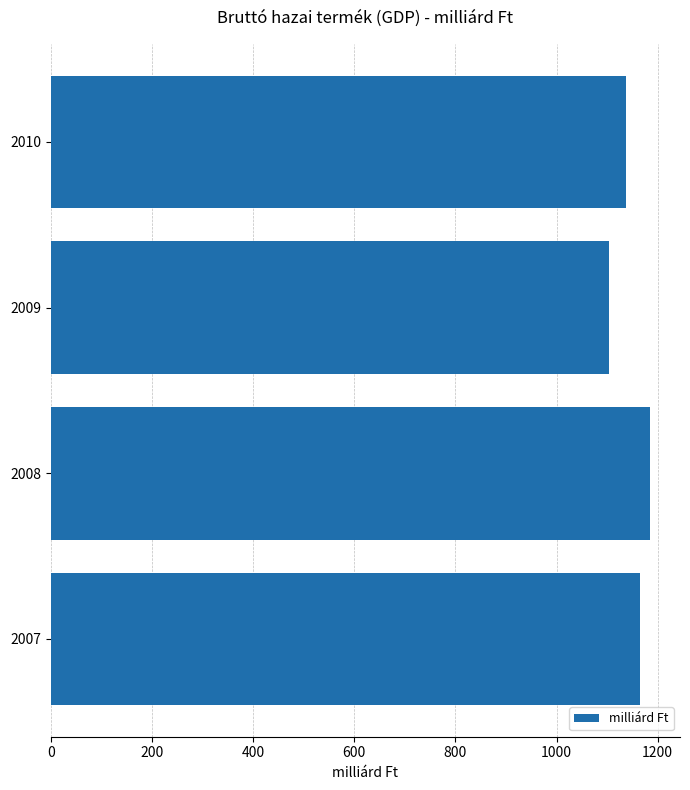

At which category does the chart reach its minimum across all series?

2009